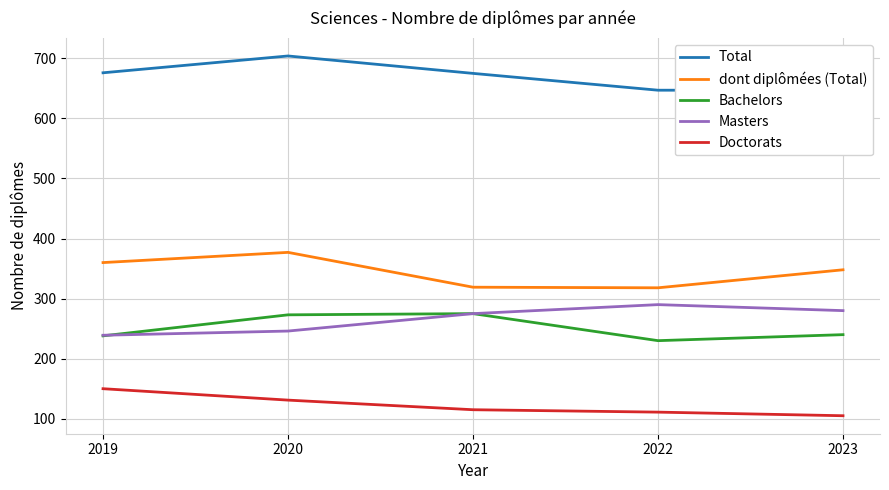

How many lines are shown in the chart?

5